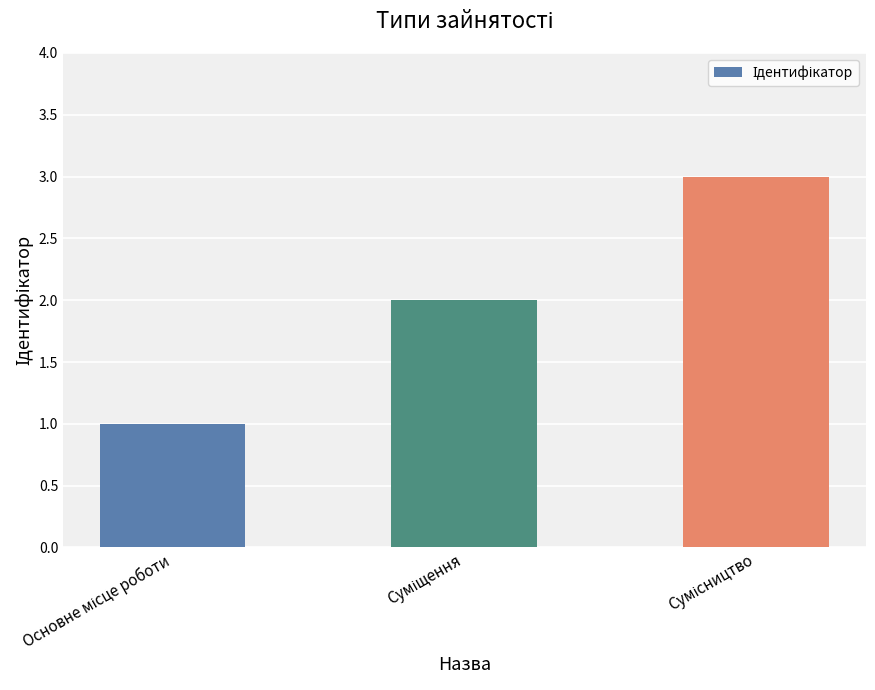

Reading left to right, transcribe all the data shown in this chart.

1	2	3